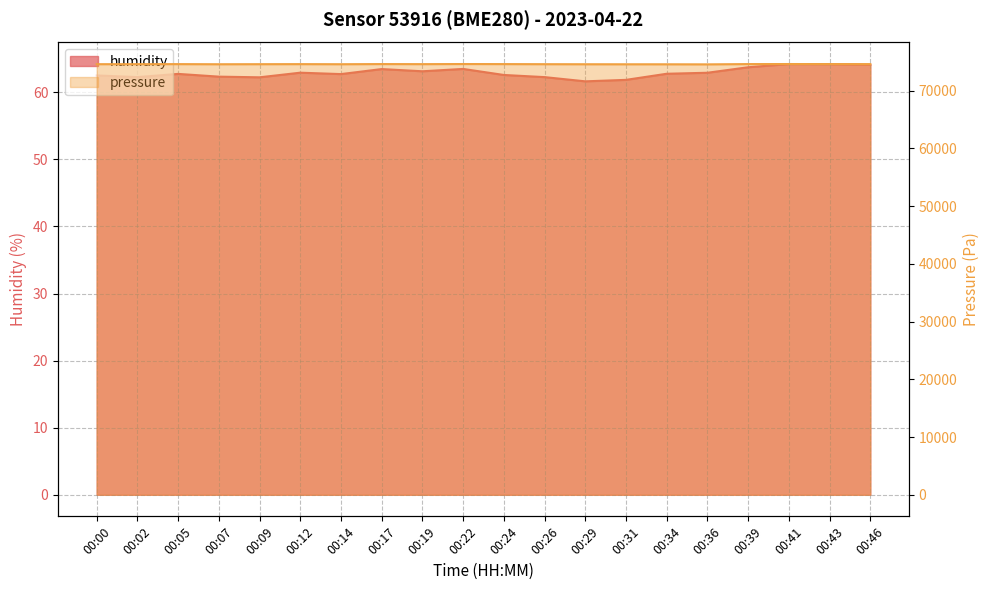

What is the sum of all pressure values?

1492145.9